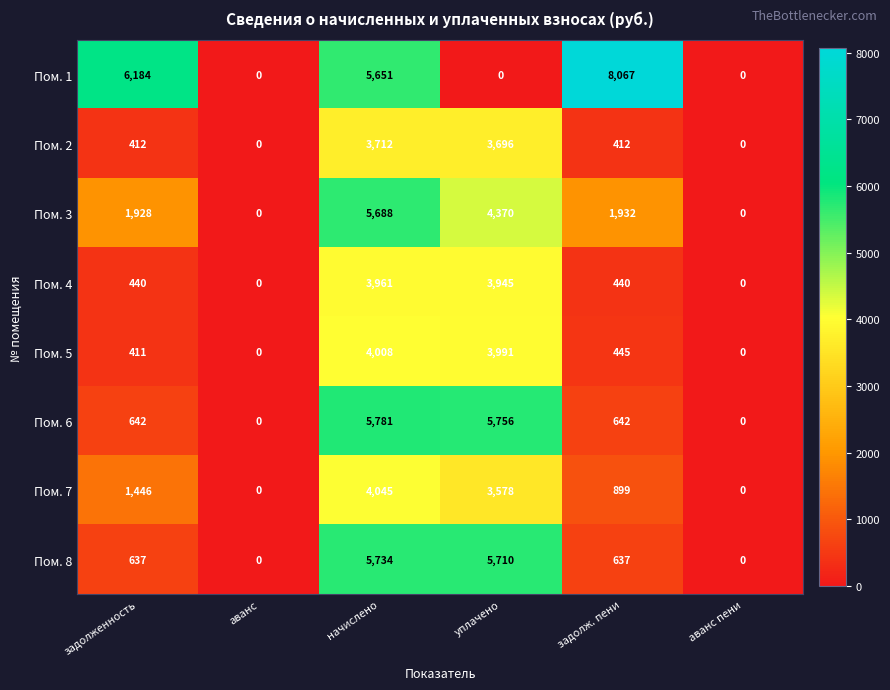

What is the highest value of the Пом. 4 series?

3961